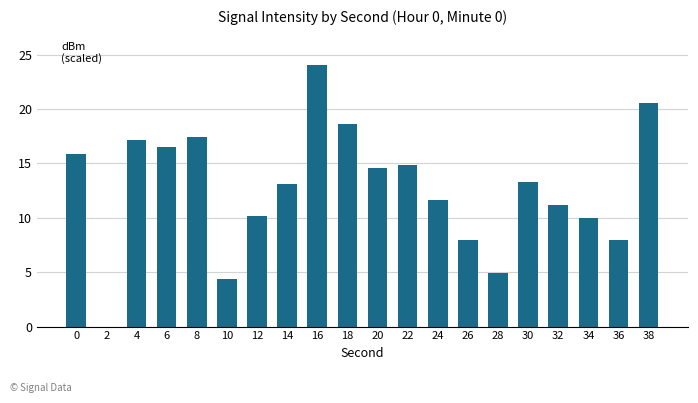

What is the maximum value shown in the chart?

24.0